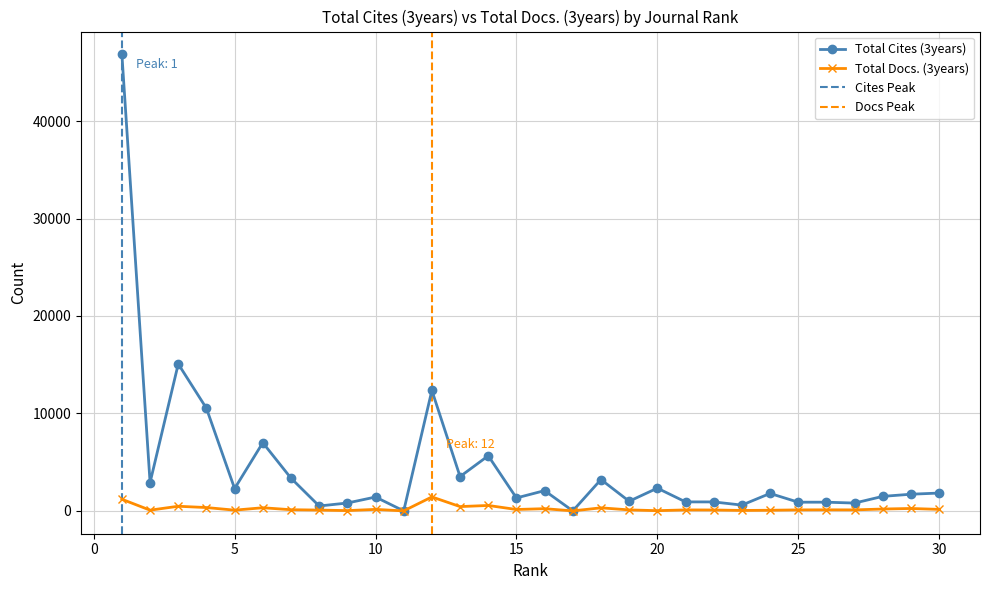

Which label corresponds to the smallest value in the chart?

11